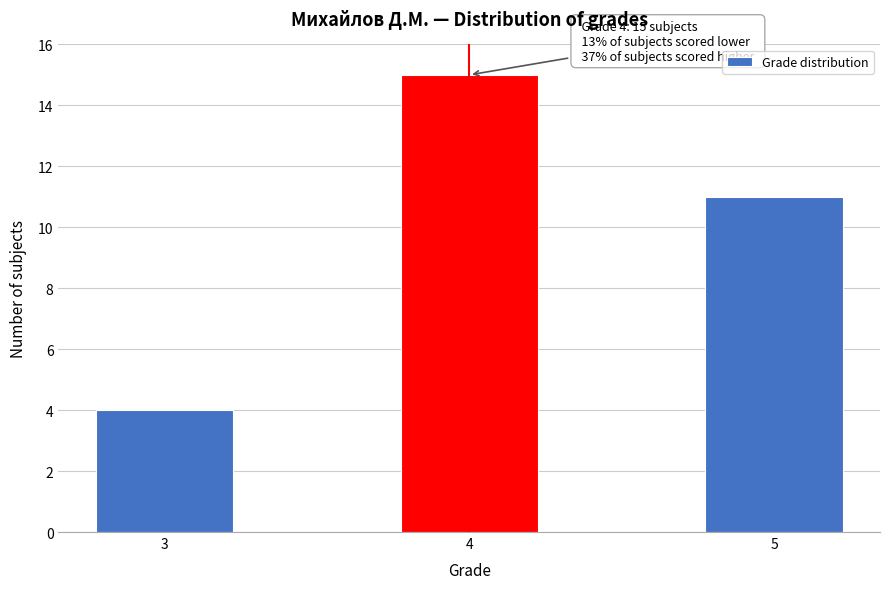

Reading right to left, transcribe all the data shown in this chart.

11	15	4